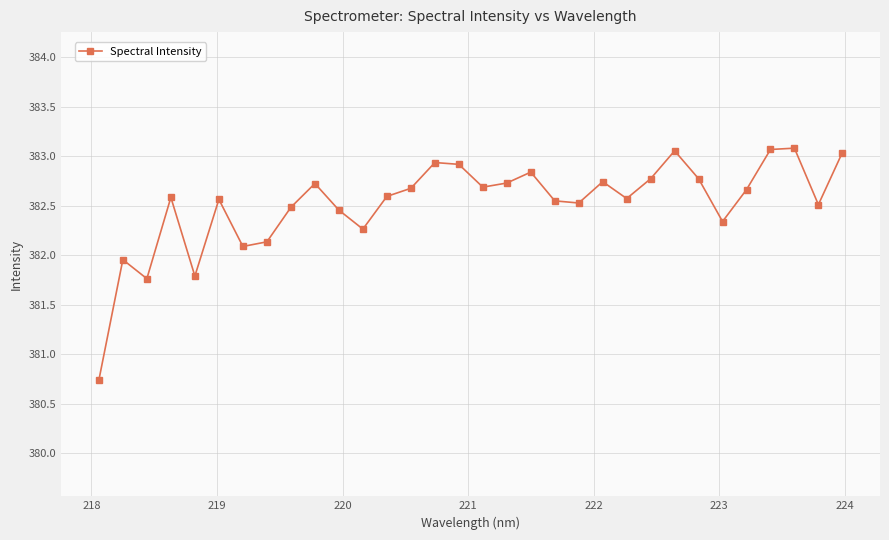

What is the value of the 15th point from the left?

382.9